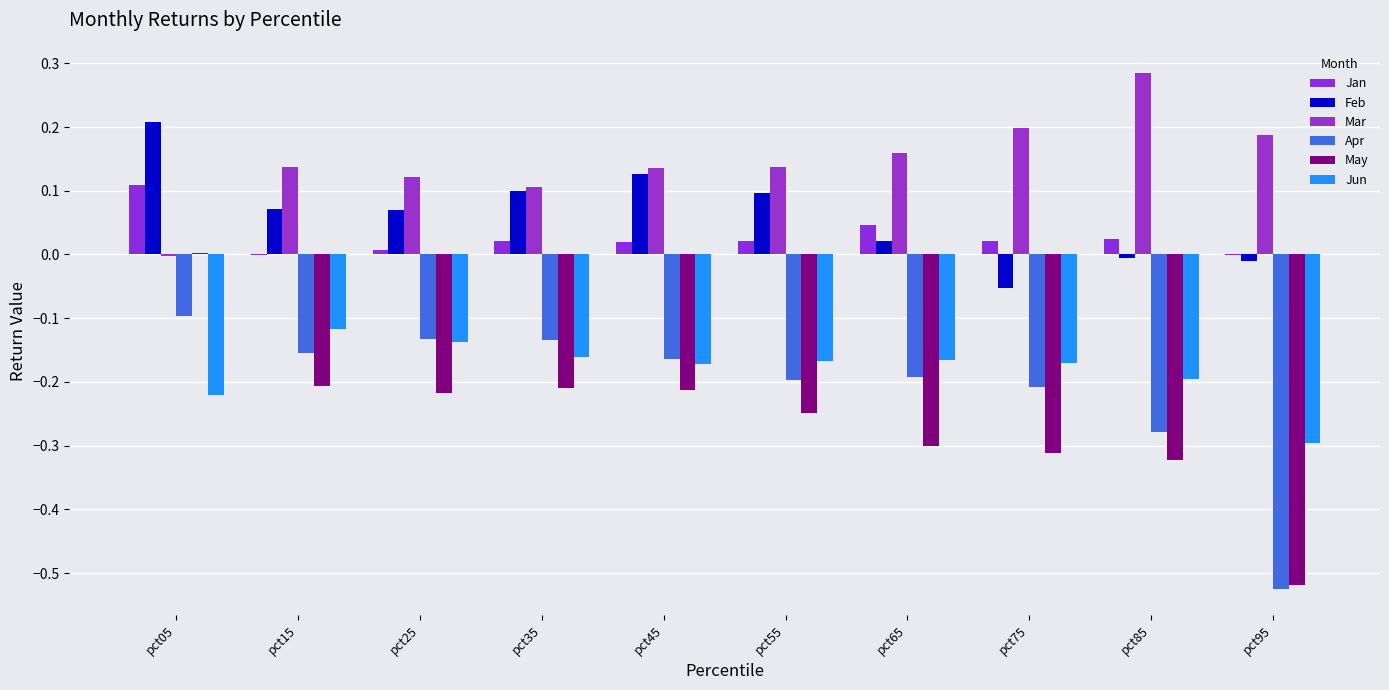

At how many categories does at least one series exceed 0?

10